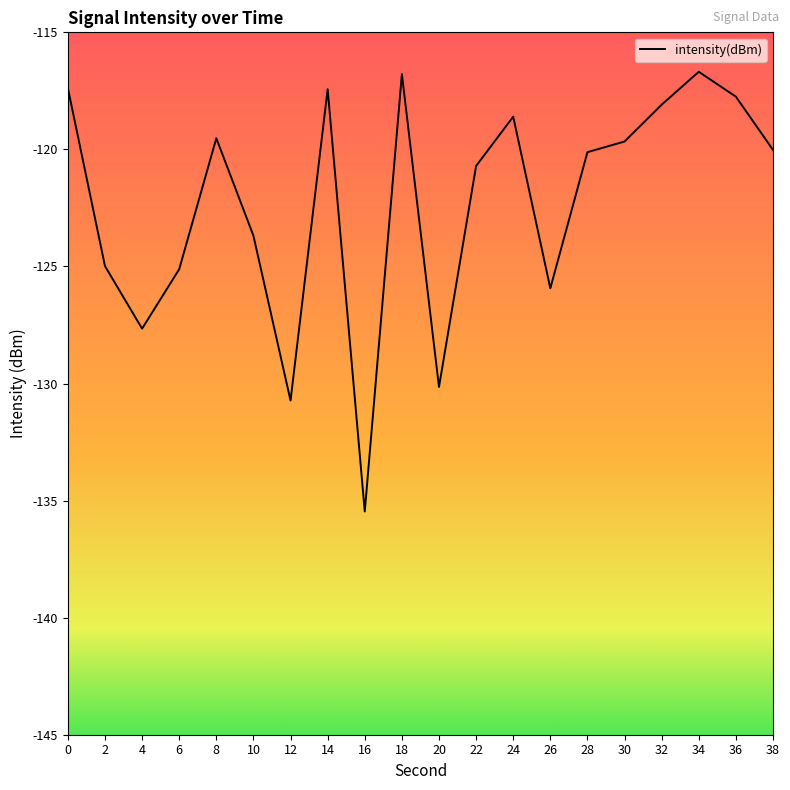

Which has a higher value, 2 or 20?

2